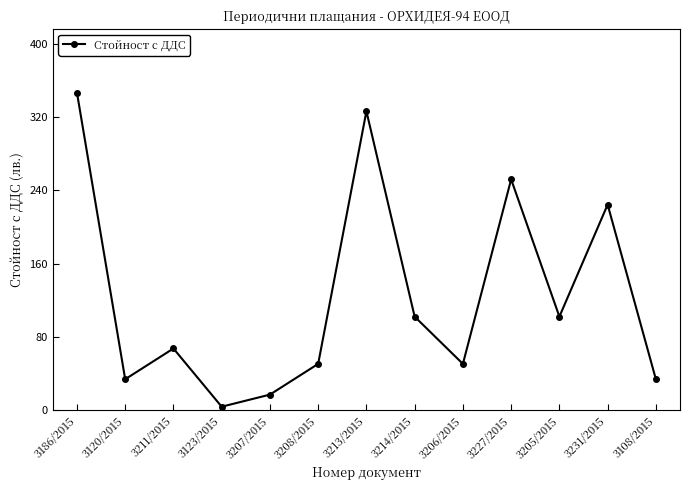

What is the value of the 11th point from the left?

102.0